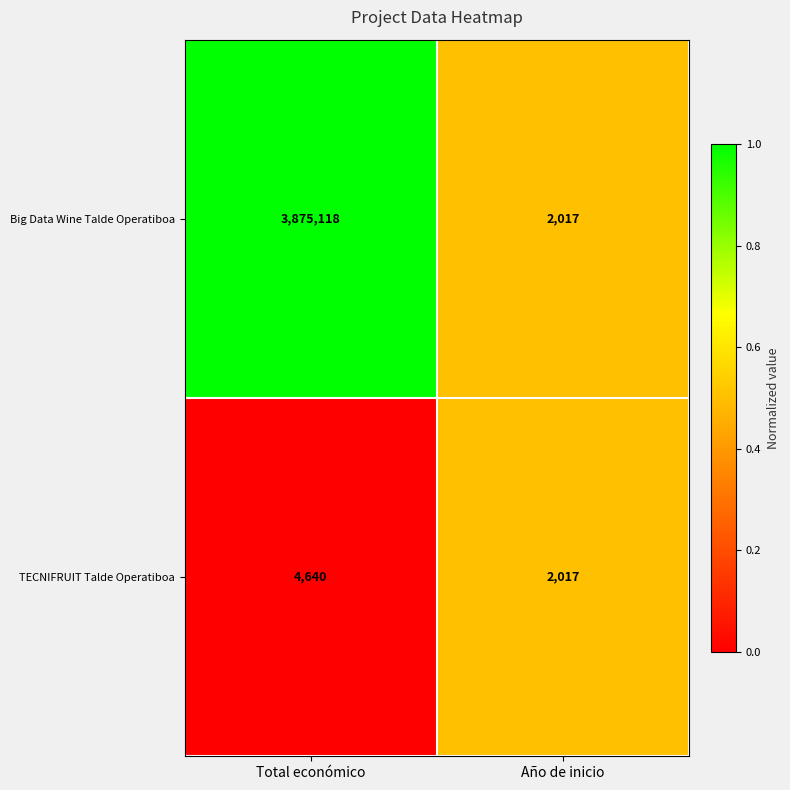

Which series has the widest spread of values?

Big Data Wine Talde Operatiboa